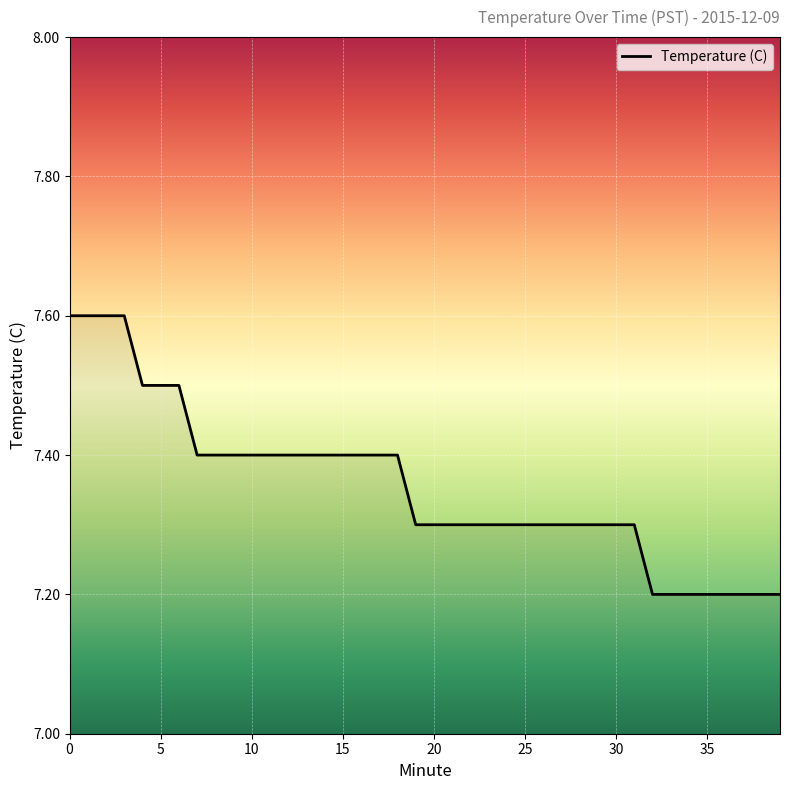

What is the difference between the maximum and minimum values?

0.4